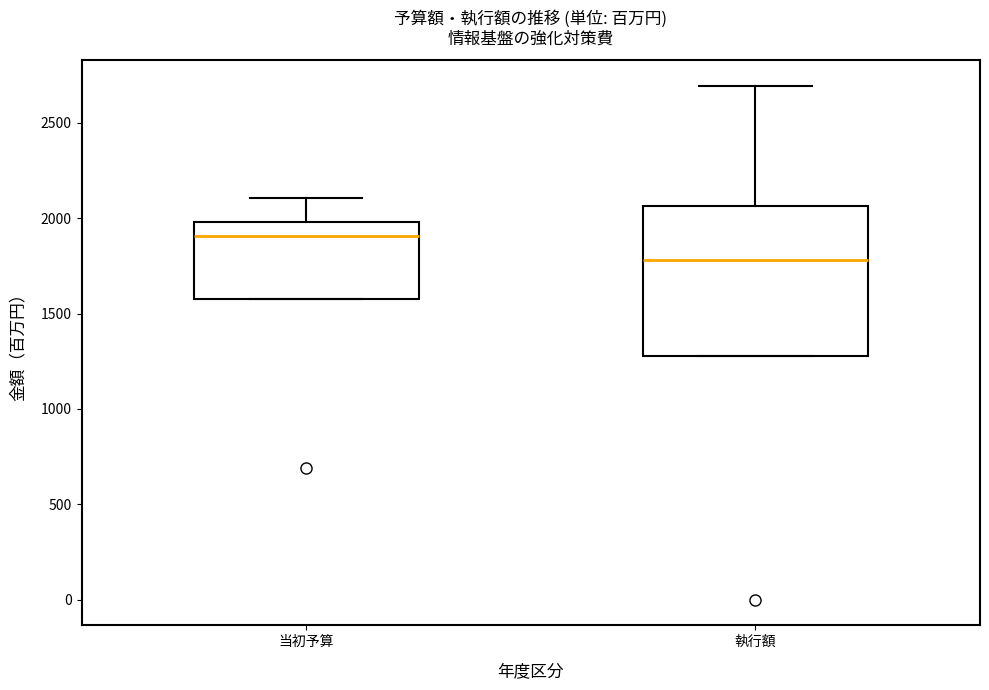

Which box's median line is the lowest?

執行額